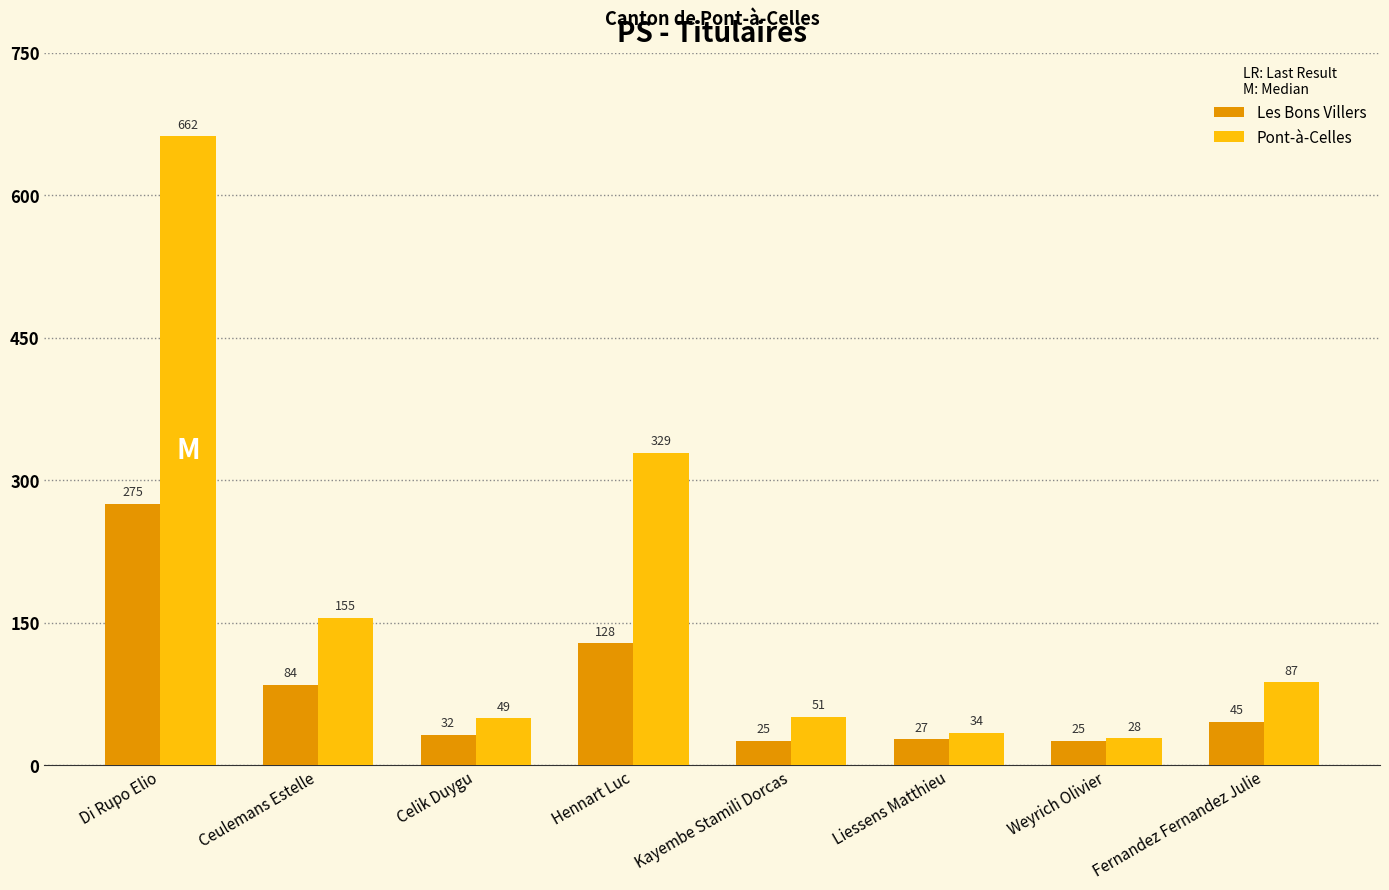

Reading left to right, extract all data points from this chart.

Les Bons Villers: Di Rupo Elio=275	Ceulemans Estelle=84	Celik Duygu=32	Hennart Luc=128	Kayembe Stamili Dorcas=25	Liessens Matthieu=27	Weyrich Olivier=25	Fernandez Fernandez Julie=45
Pont-à-Celles: Di Rupo Elio=662	Ceulemans Estelle=155	Celik Duygu=49	Hennart Luc=329	Kayembe Stamili Dorcas=51	Liessens Matthieu=34	Weyrich Olivier=28	Fernandez Fernandez Julie=87